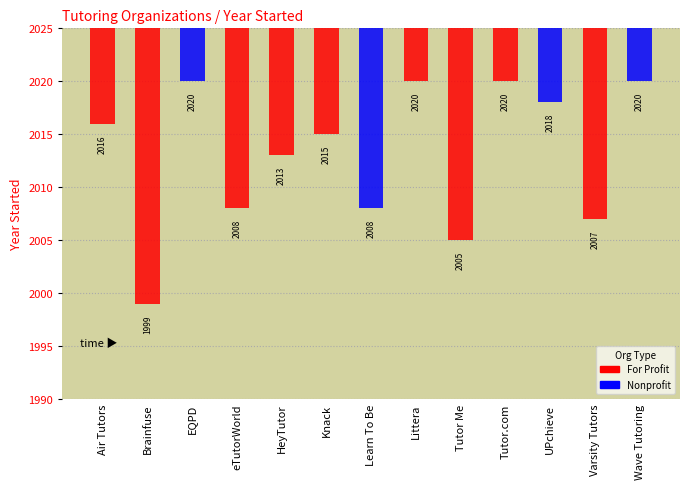

Reading left to right, list all the values displayed in this chart.

2016	1999	2020	2008	2013	2015	2008	2020	2005	2020	2018	2007	2020